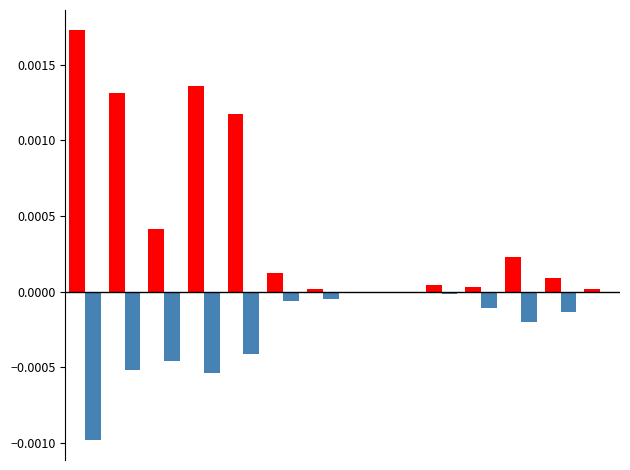

How many data points does each series have?

14